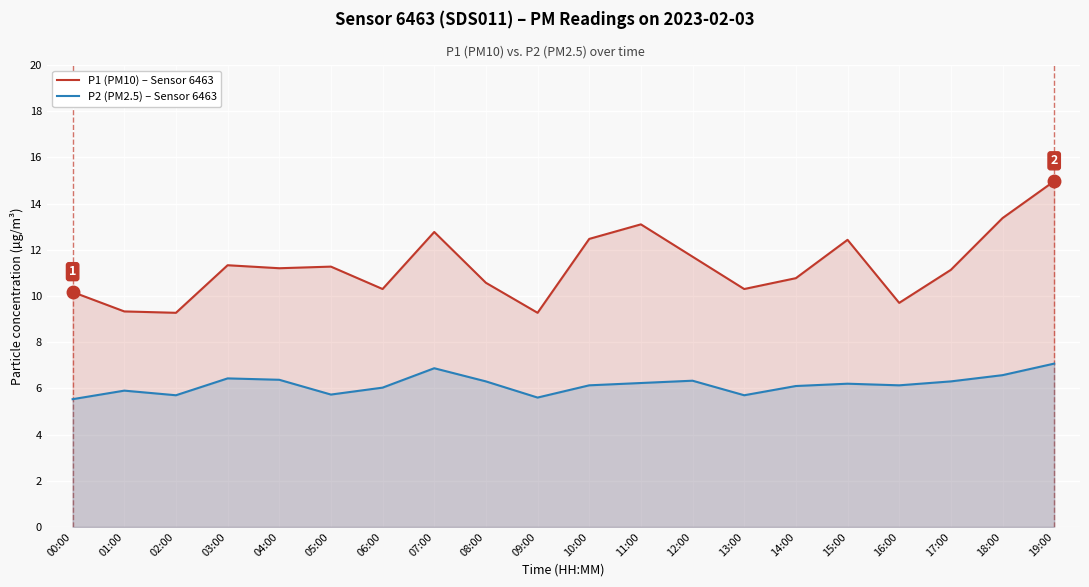

Count the number of categories in the chart.

20